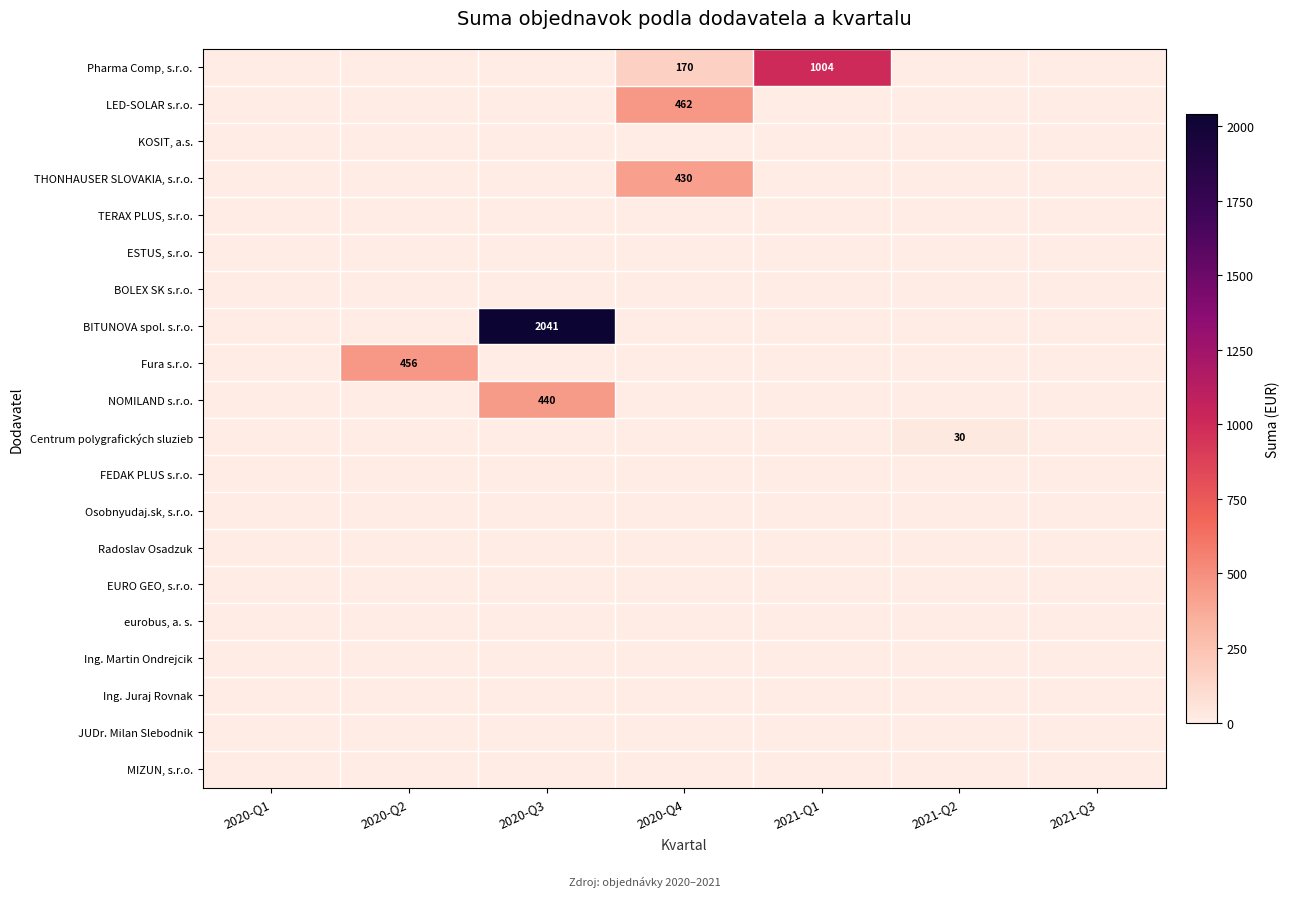

Which category has the lowest value in the BITUNOVA spol. s.r.o. series?

2020-Q1